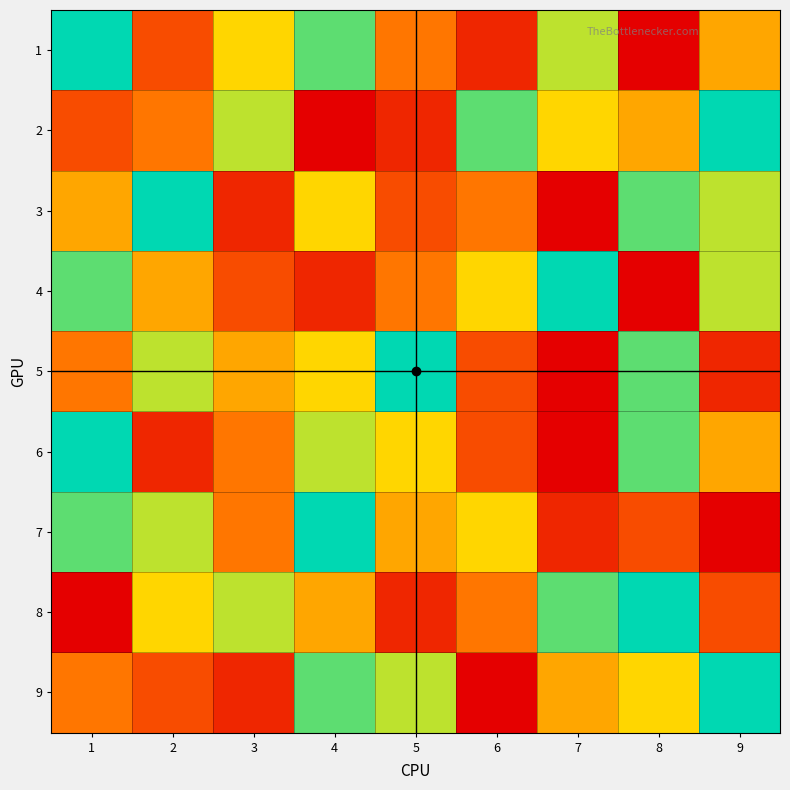

Reading right to left, transcribe all the data shown in this chart.

1: 9=5	8=1	7=7	6=2	5=4	4=8	3=6	2=3	1=9
2: 9=9	8=5	7=6	6=8	5=2	4=1	3=7	2=4	1=3
3: 9=7	8=8	7=1	6=4	5=3	4=6	3=2	2=9	1=5
4: 9=7	8=1	7=9	6=6	5=4	4=2	3=3	2=5	1=8
5: 9=2	8=8	7=1	6=3	5=9	4=6	3=5	2=7	1=4
6: 9=5	8=8	7=1	6=3	5=6	4=7	3=4	2=2	1=9
7: 9=1	8=3	7=2	6=6	5=5	4=9	3=4	2=7	1=8
8: 9=3	8=9	7=8	6=4	5=2	4=5	3=7	2=6	1=1
9: 9=9	8=6	7=5	6=1	5=7	4=8	3=2	2=3	1=4